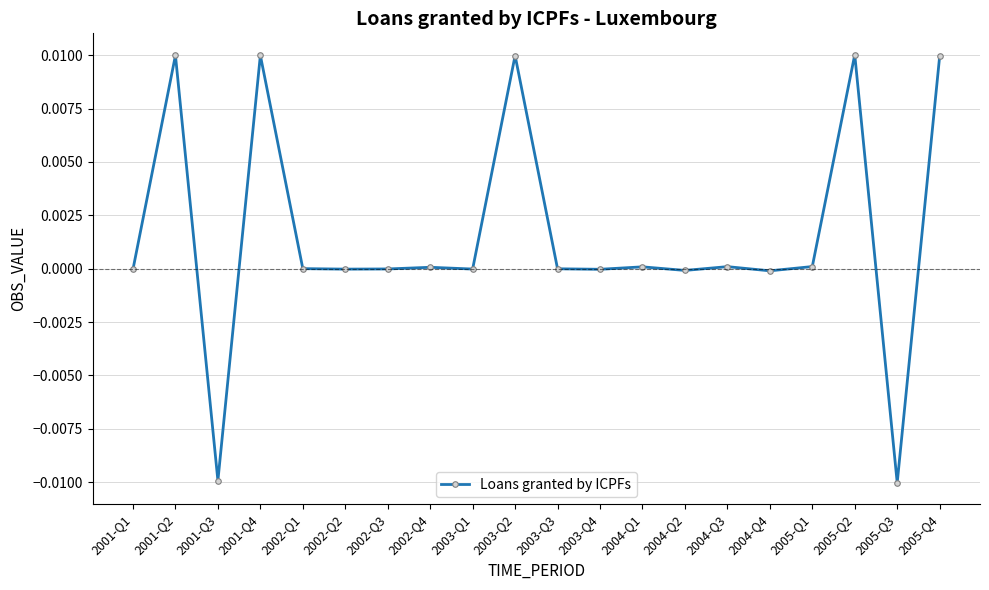

What is the label of the 3rd point from the right?

2005-Q2